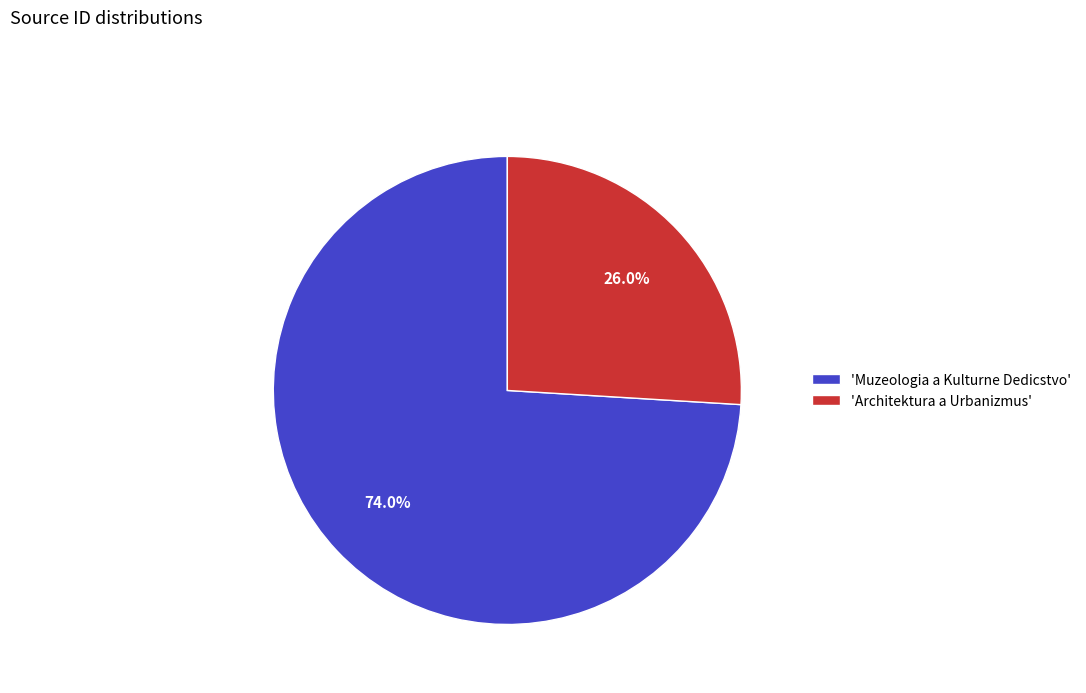

What is the total percentage of 'Architektura a Urbanizmus' and 'Muzeologia a Kulturne Dedicstvo'?

100.0%